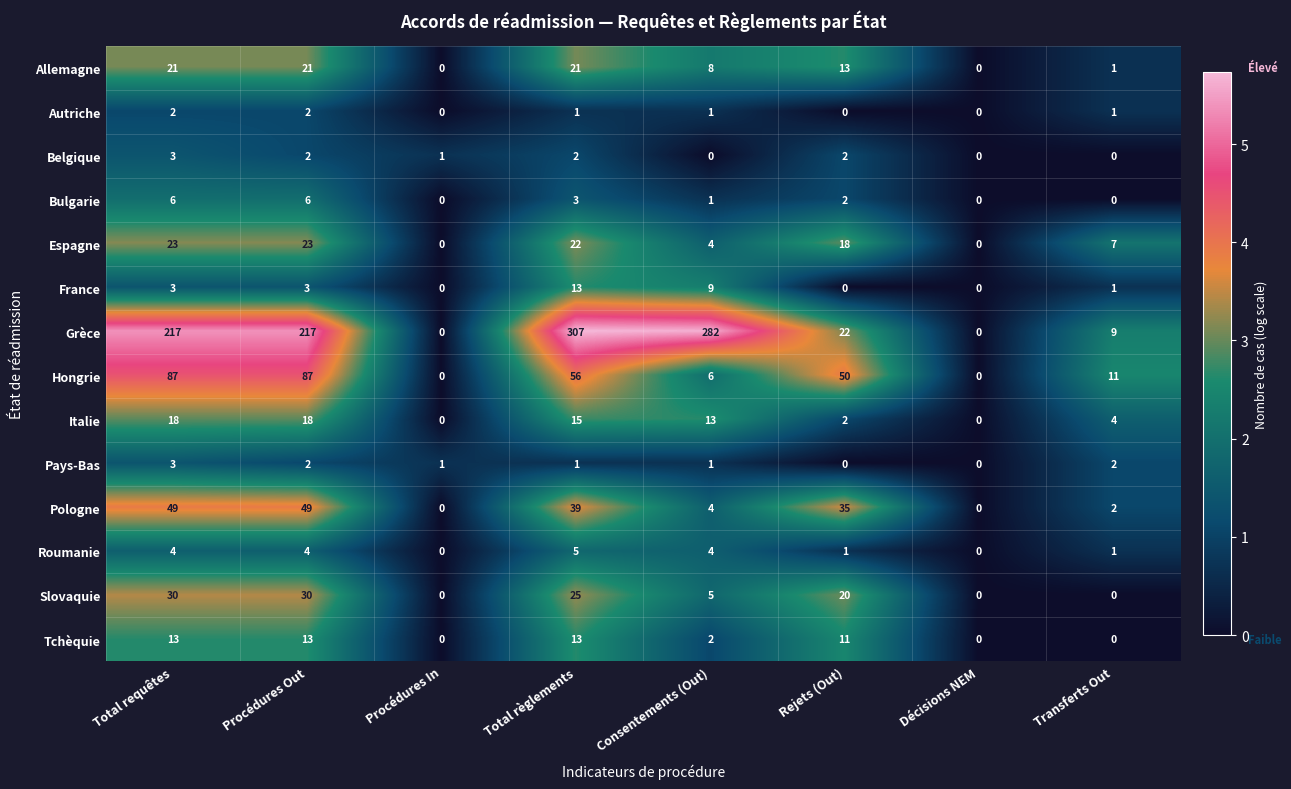

Where does the Pologne series first go above 35?

Total requêtes